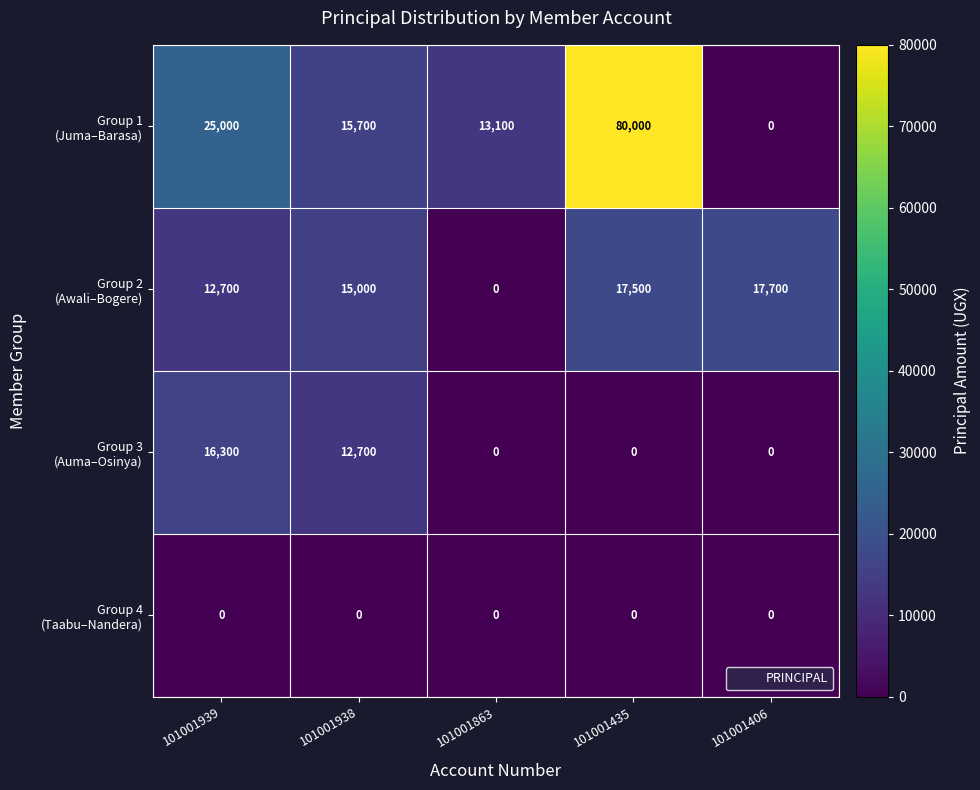

What is the spread (max minus min) of values at 101001435?

80000